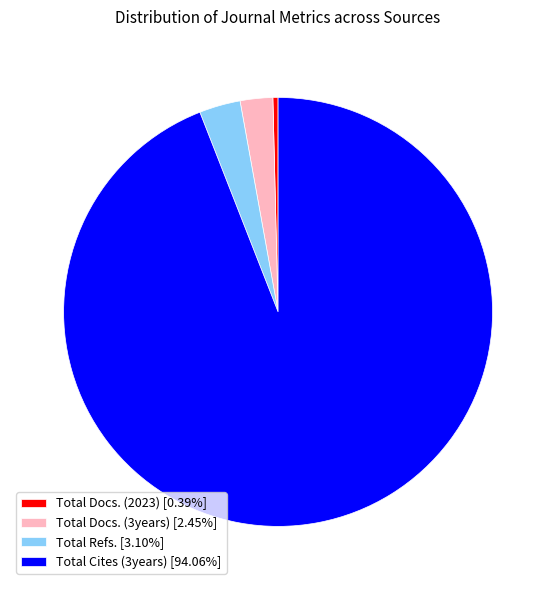

Is the sum of Total Docs. (3years) [2.45%] and Total Refs. [3.10%] greater than half?

No